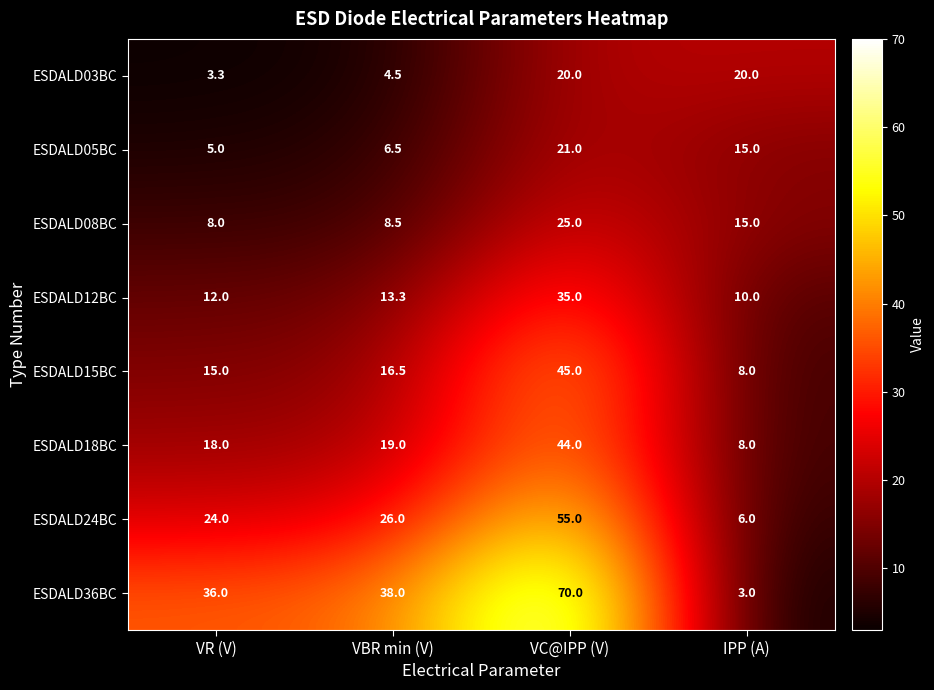

Count the number of categories in the chart.

4